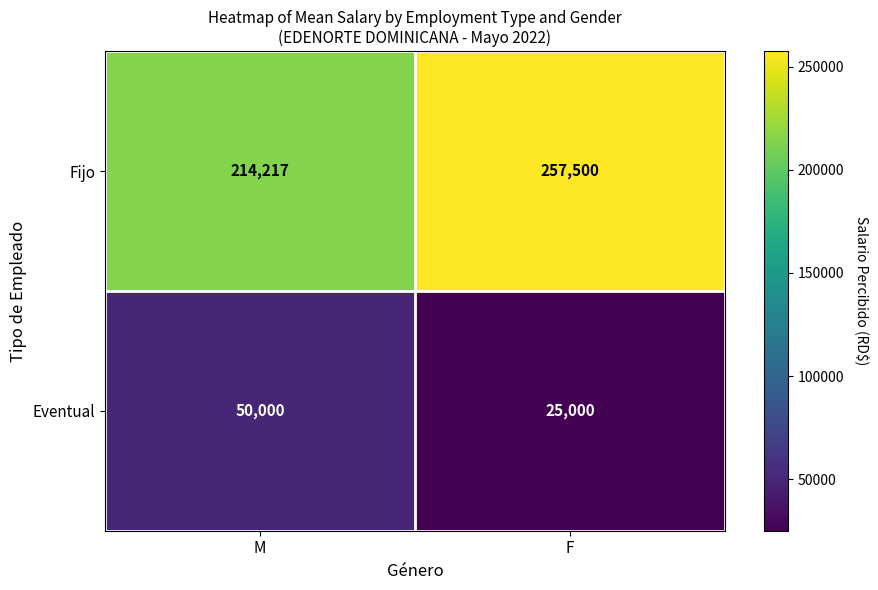

Between M and F, which series saw the biggest shift?

Fijo